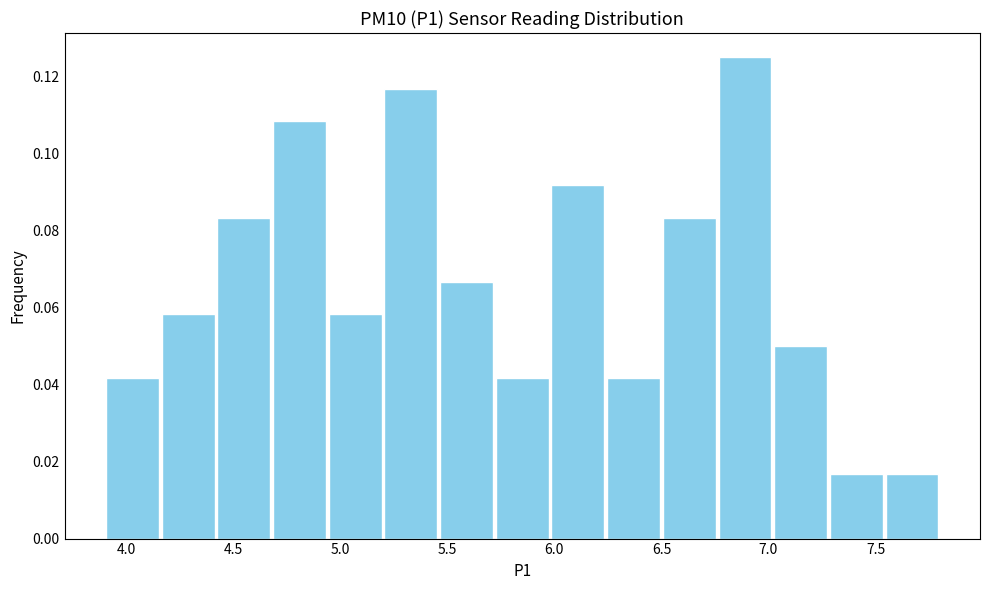

What is the height of the bar covering 3.90 to 4.16 on the x-axis? Neither the bar edges nor the heights are printed on the chart, so give them approximately, as read against the axes.

0.042